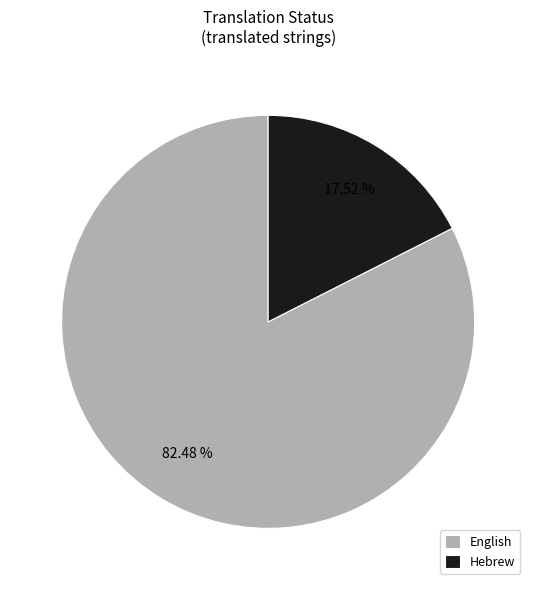

Rank the categories by value from lowest to highest.

Hebrew, English